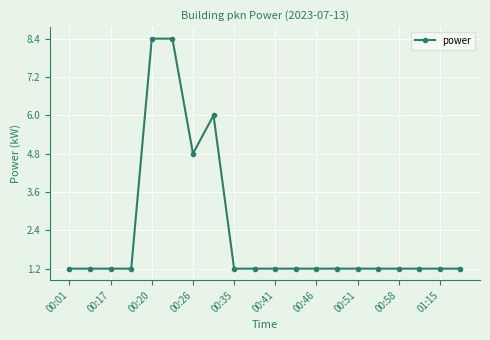

Is this an area chart (filled region under the line)?

No